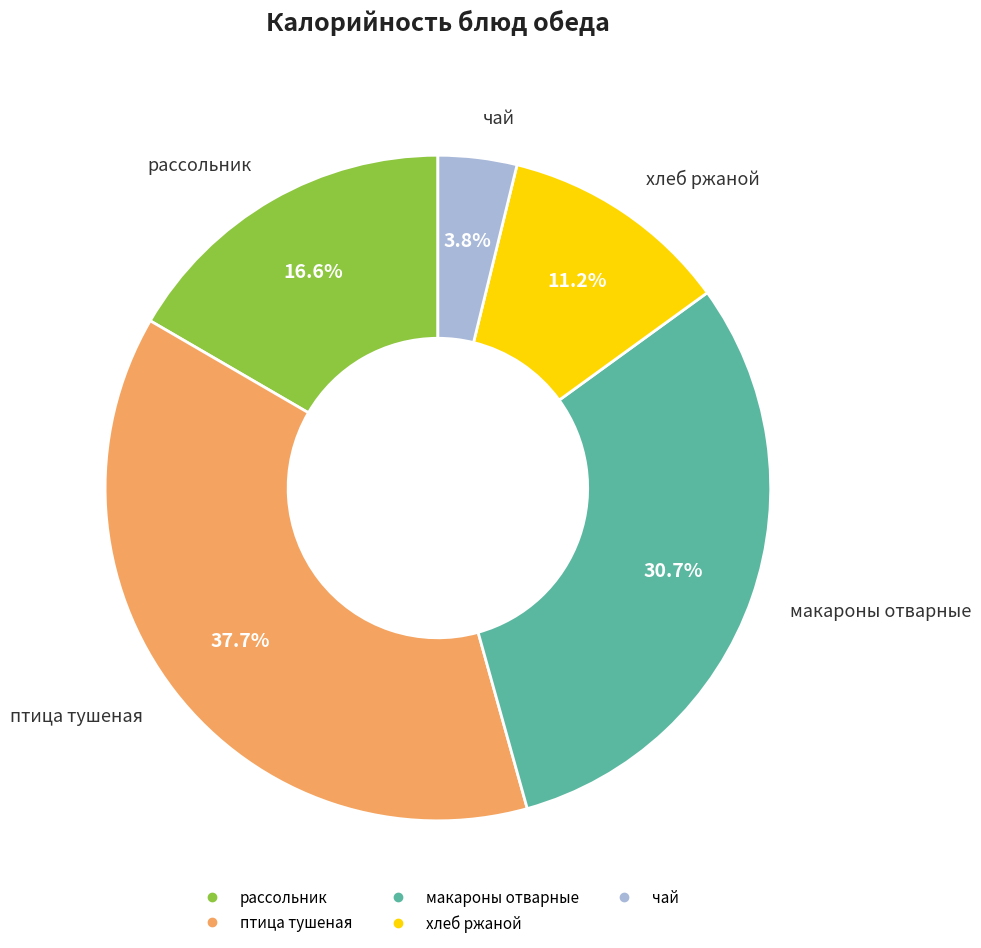

To the nearest percent, what portion does рассольник represent?

17%